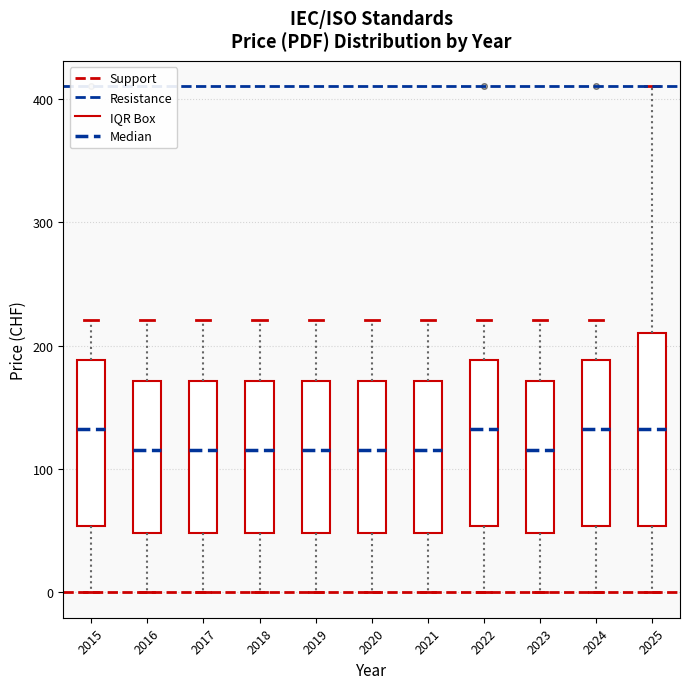

Reading left to right, transcribe this box plot: for each box, give where its median line is, the range the box spans, and where its two whiskers end, as read against the y-axis. The values are not printed on the chart, so give them approximately, as read against the axis.

2015: median 130, box 50 to 190, whiskers 0 to 220
2016: median 120, box 50 to 170, whiskers 0 to 220
2017: median 120, box 50 to 170, whiskers 0 to 220
2018: median 120, box 50 to 170, whiskers 0 to 220
2019: median 120, box 50 to 170, whiskers 0 to 220
2020: median 120, box 50 to 170, whiskers 0 to 220
2021: median 120, box 50 to 170, whiskers 0 to 220
2022: median 130, box 50 to 190, whiskers 0 to 220
2023: median 120, box 50 to 170, whiskers 0 to 220
2024: median 130, box 50 to 190, whiskers 0 to 220
2025: median 130, box 50 to 210, whiskers 0 to 410